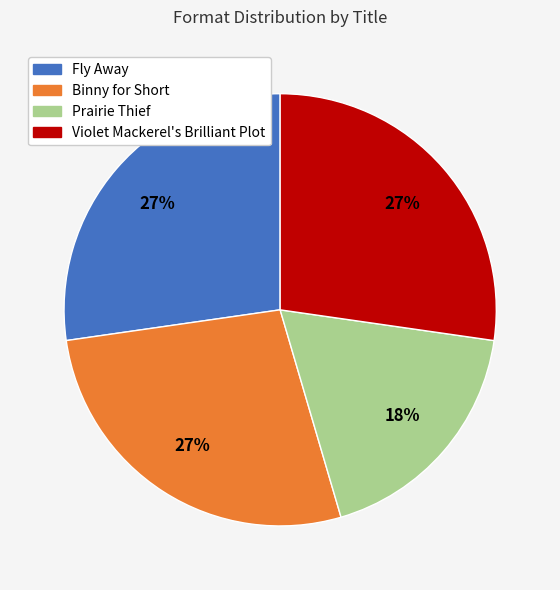

How many segments does this pie chart have?

4